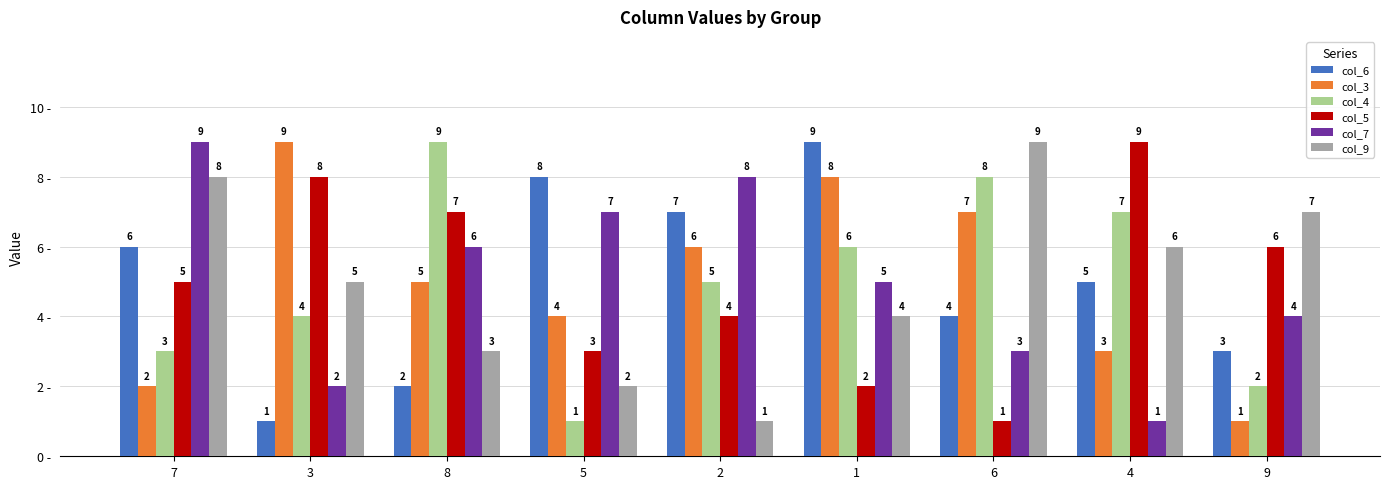

Is the value of col_4 at 1 greater than the value of col_7 at 1?

Yes